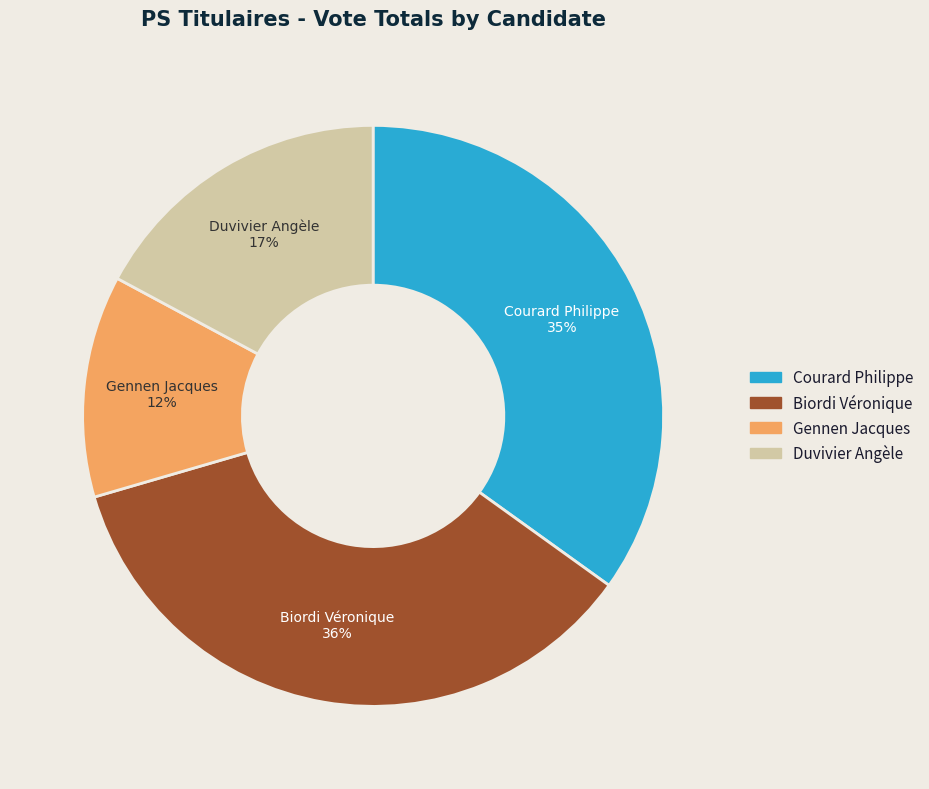

Does any single category account for the majority?

No